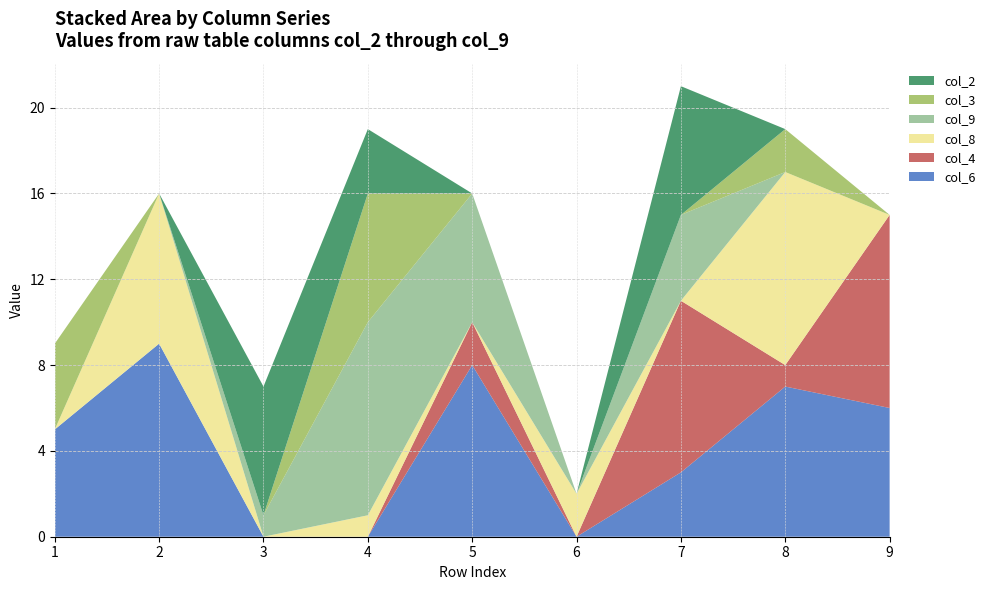

Reading left to right, list all the values displayed in this chart.

col_6: 5	9	0	0	8	0	3	7	6
col_4: 0	0	0	0	2	0	8	1	9
col_8: 0	7	0	1	0	2	0	9	0
col_9: 0	0	1	9	6	0	4	0	0
col_3: 4	0	0	6	0	0	0	2	0
col_2: 0	0	6	3	0	0	6	0	0